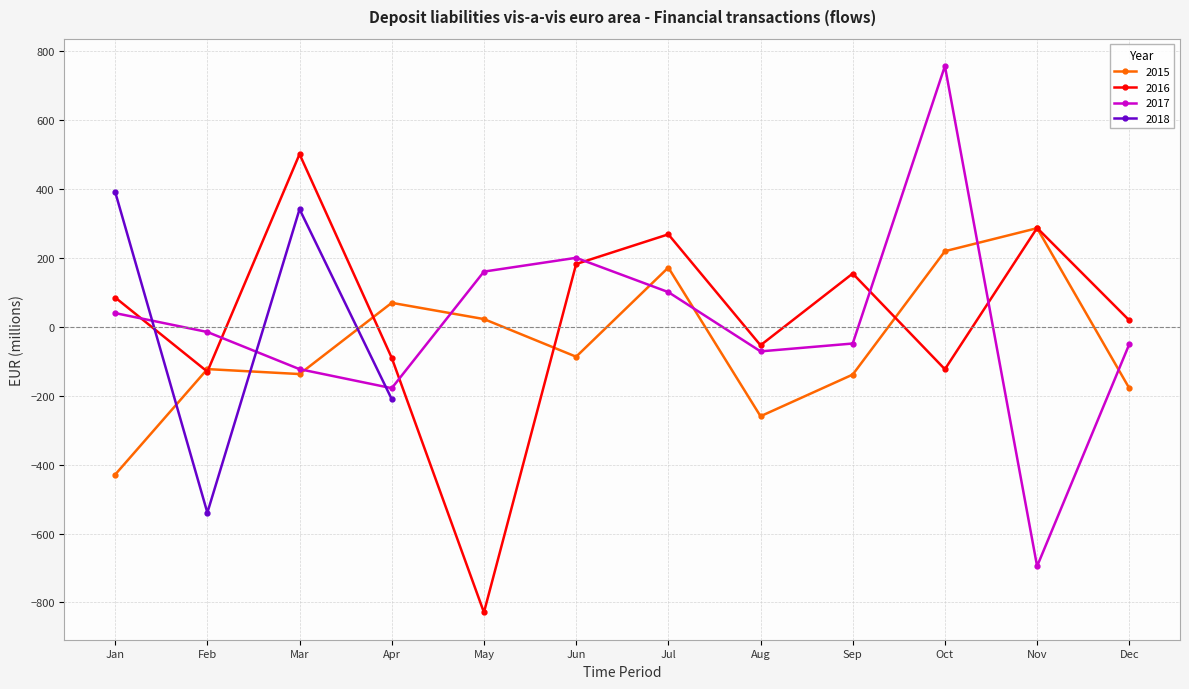

Reading left to right, what are all the values shown in this chart?

2015-01=-428.8	2015-02=-122.5	2015-03=-136.9	2015-04=69.8	2015-05=22.7	2015-06=-86.6	2015-07=172.2	2015-08=-259.4	2015-09=-138.5	2015-10=219.7	2015-11=286.5	2015-12=-178.2	2016-01=85.3	2016-02=-130.0	2016-03=501.4	2016-04=-90.0	2016-05=-828.8	2016-06=182.4	2016-07=268.6	2016-08=-53.4	2016-09=154.9	2016-10=-123.0	2016-11=287.2	2016-12=18.9	2017-01=40.0	2017-02=-14.8	2017-03=-122.8	2017-04=-177.9	2017-05=160.4	2017-06=200.5	2017-07=100.9	2017-08=-71.1	2017-09=-48.3	2017-10=757.1	2017-11=-694.8	2017-12=-50.2	2018-01=391.7	2018-02=-539.4	2018-03=341.6	2018-04=-209.9